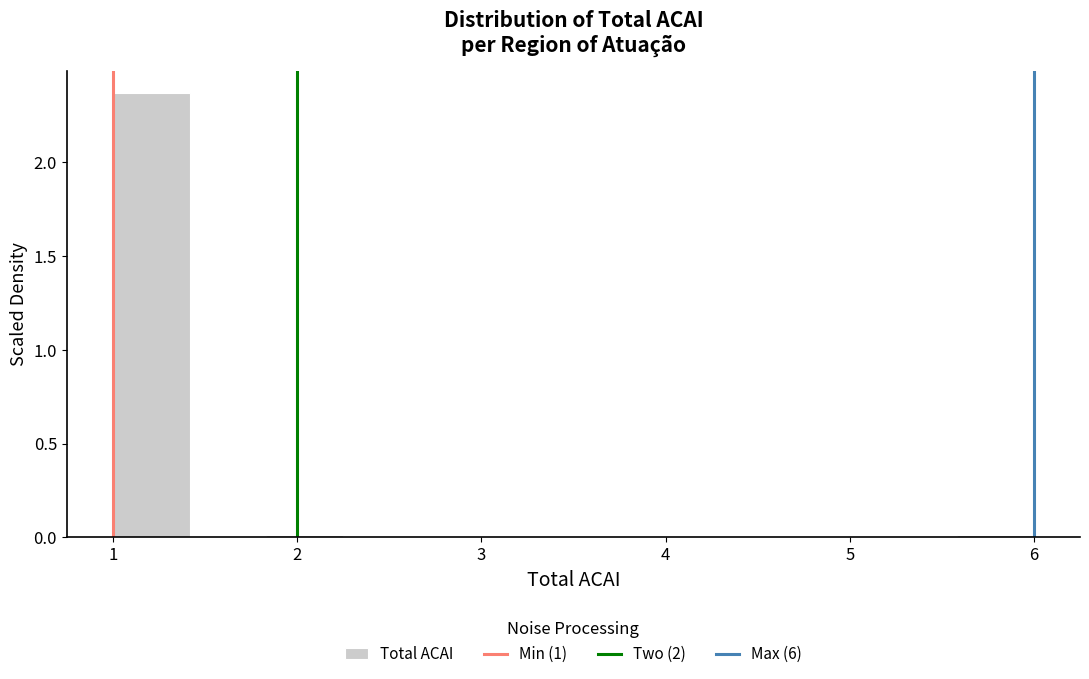

What is the height of the bar covering 1.0 to 1.4 on the x-axis? Neither the bar edges nor the heights are printed on the chart, so give them approximately, as read against the axes.

2.35